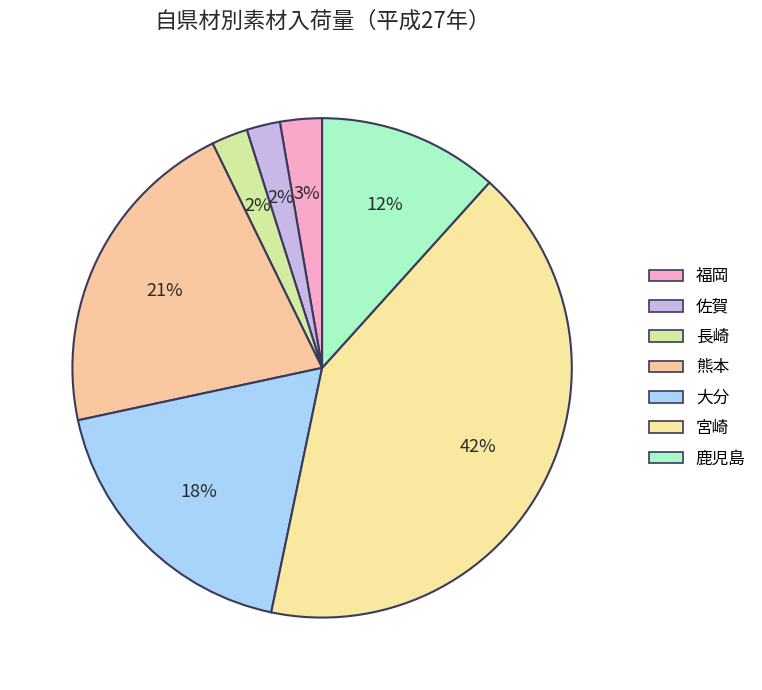

Is there a majority slice in this chart?

No